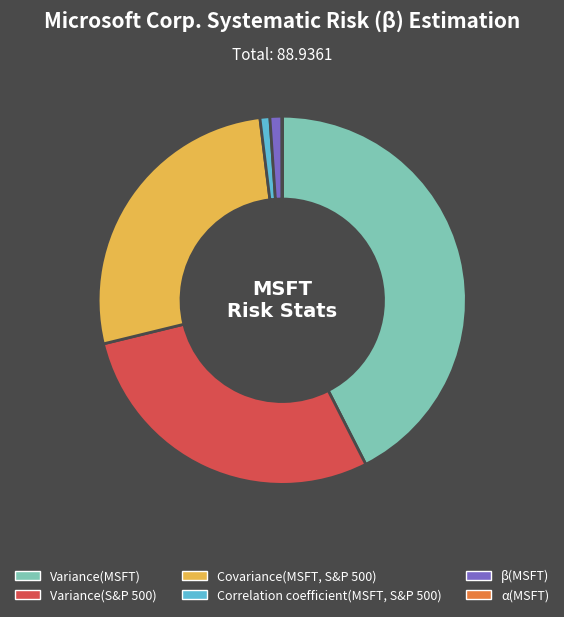

What is the largest slice in the pie chart?

Variance(MSFT)